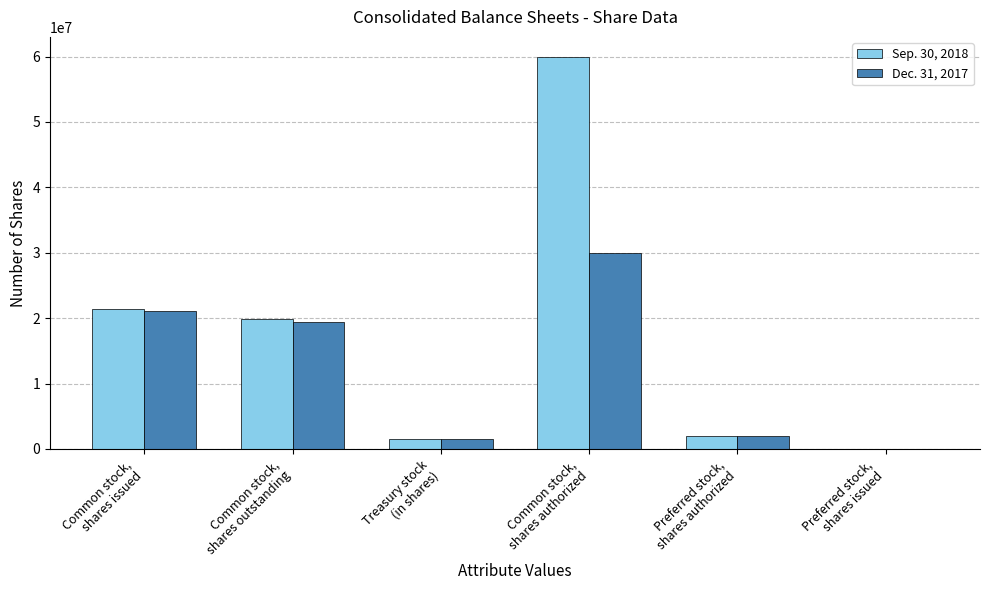

Reading right to left, transcribe all the data shown in this chart.

Sep. 30, 2018: 0	2000000	60000000	1598911	19833103	21432014
Dec. 31, 2017: 0	2000000	30000000	1598911	19425484	21024395